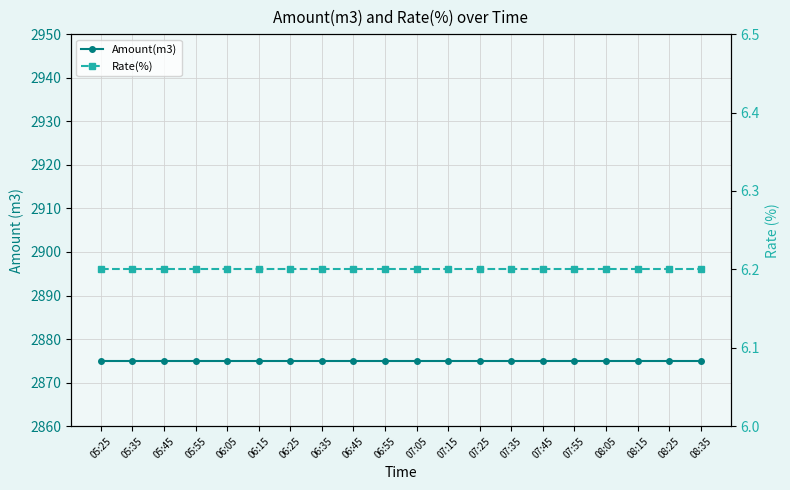

What is the difference between the highest and lowest values at 05:25?

2868.8